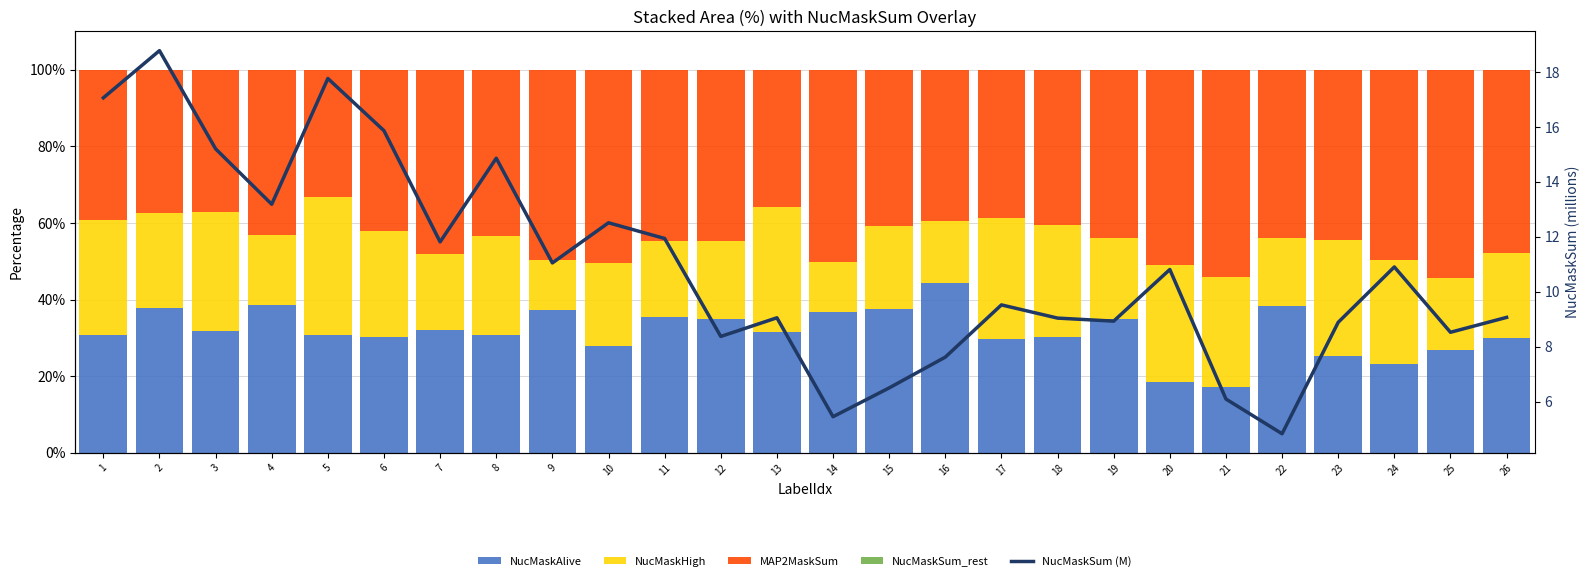

What is the difference between the highest and lowest values at 9?

49.7